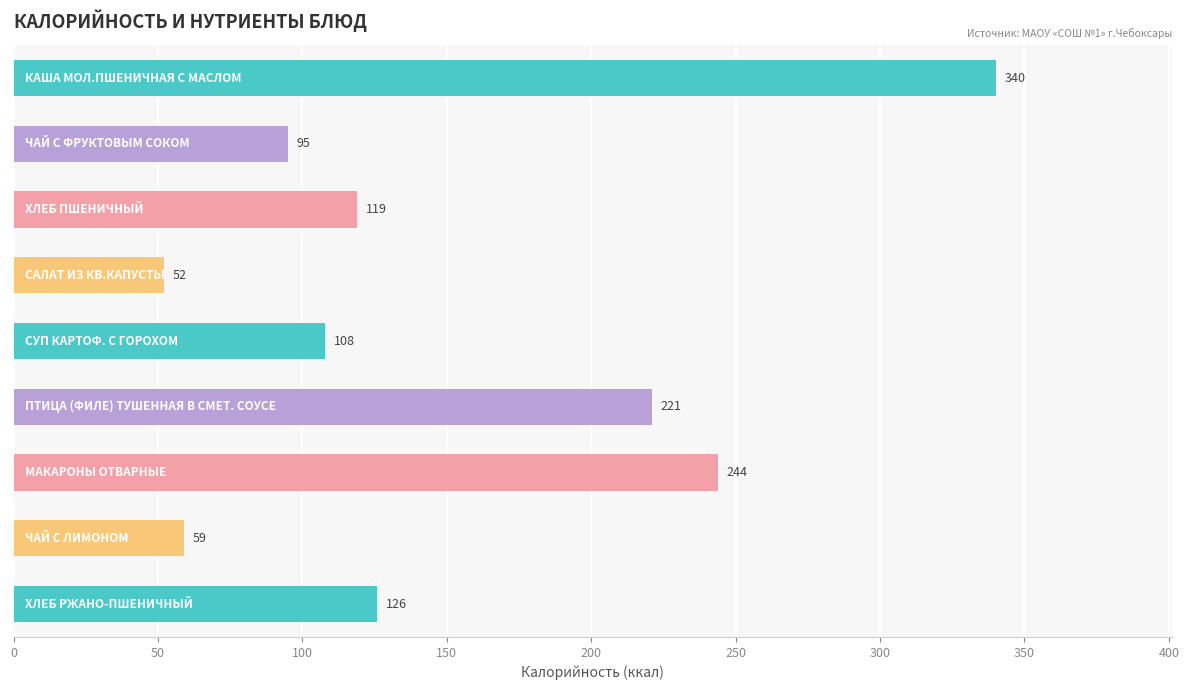

Reading top to bottom, list all the values displayed in this chart.

340	95	119	52	108	221	244	59	126